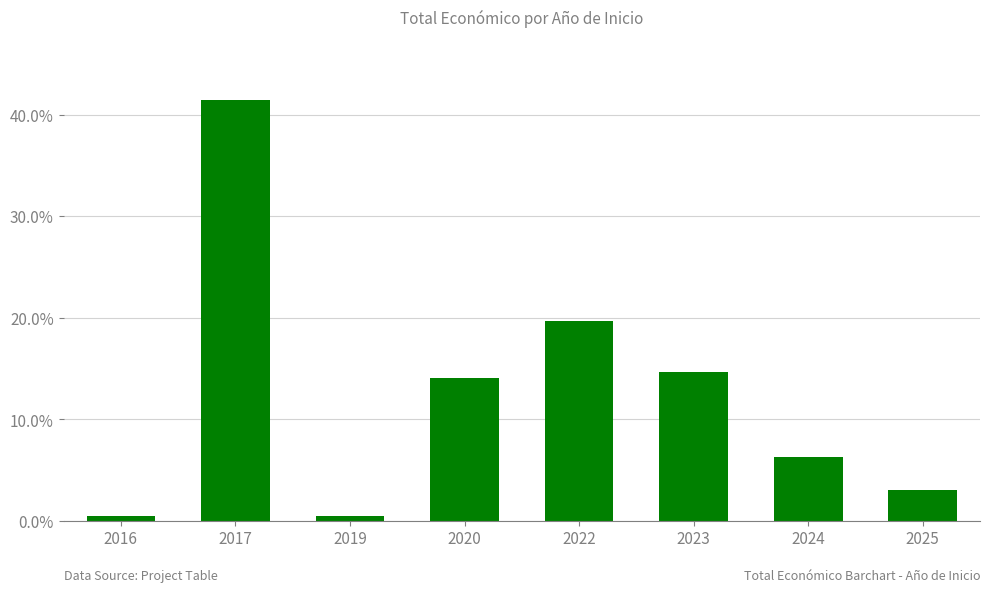

Reading left to right, list all the values displayed in this chart.

2016=0.5	2017=41.4	2019=0.5	2020=14.0	2022=19.7	2023=14.6	2024=6.3	2025=3.0